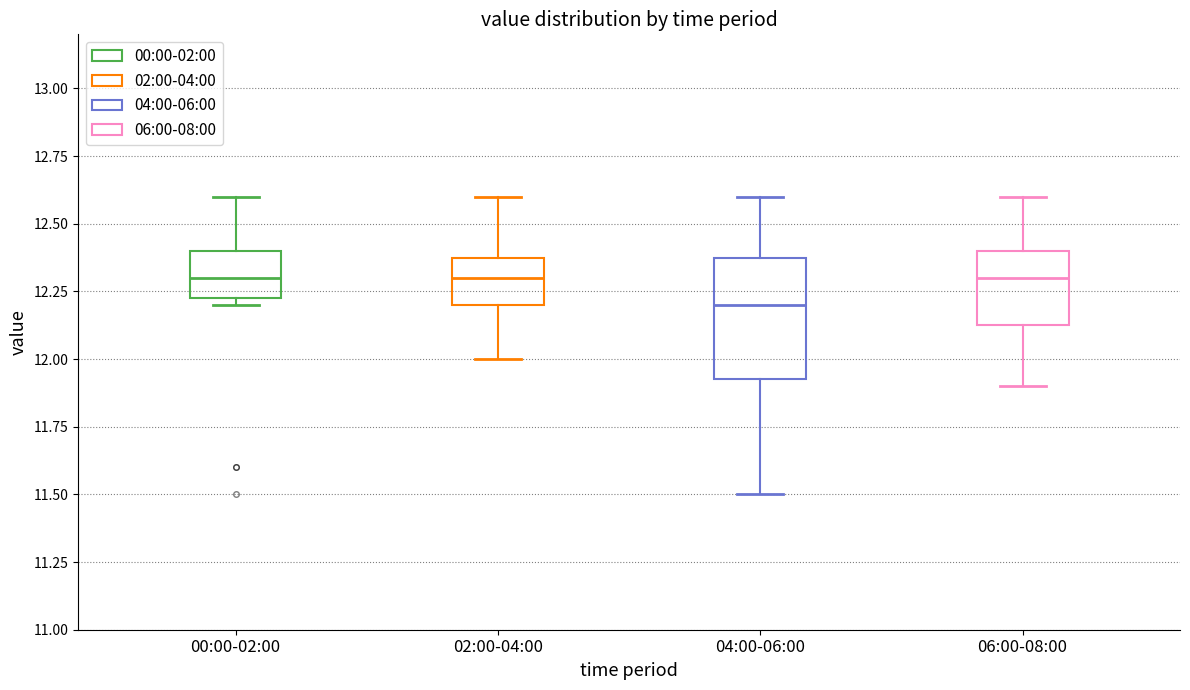

Where does the upper whisker of the box for 02:00-04:00 end on the y-axis? The values are not printed on the chart, so give them approximately, as read against the axis.

12.60